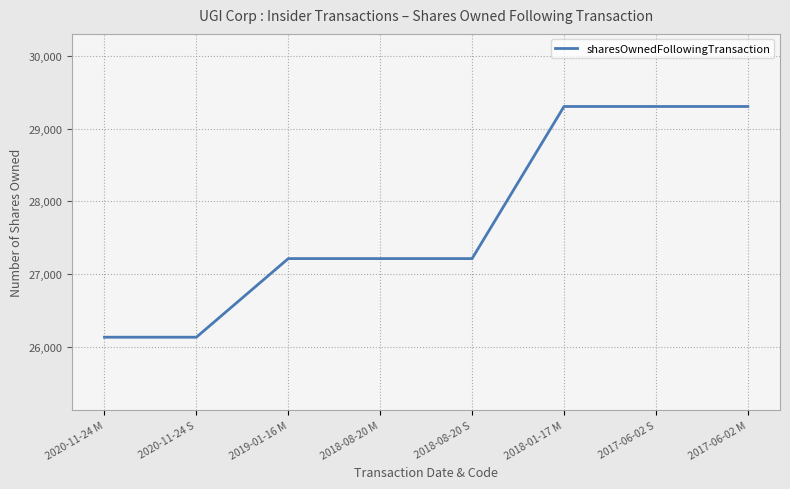

Between 2020-11-24 S and 2018-01-17 M, which is larger?

2018-01-17 M